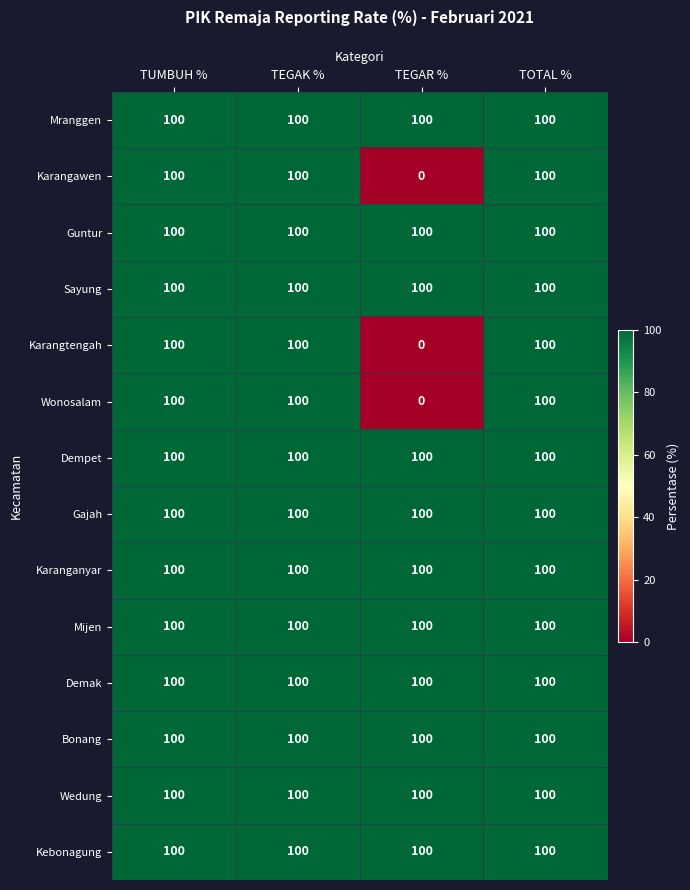

At how many categories does at least one series exceed 75?

4